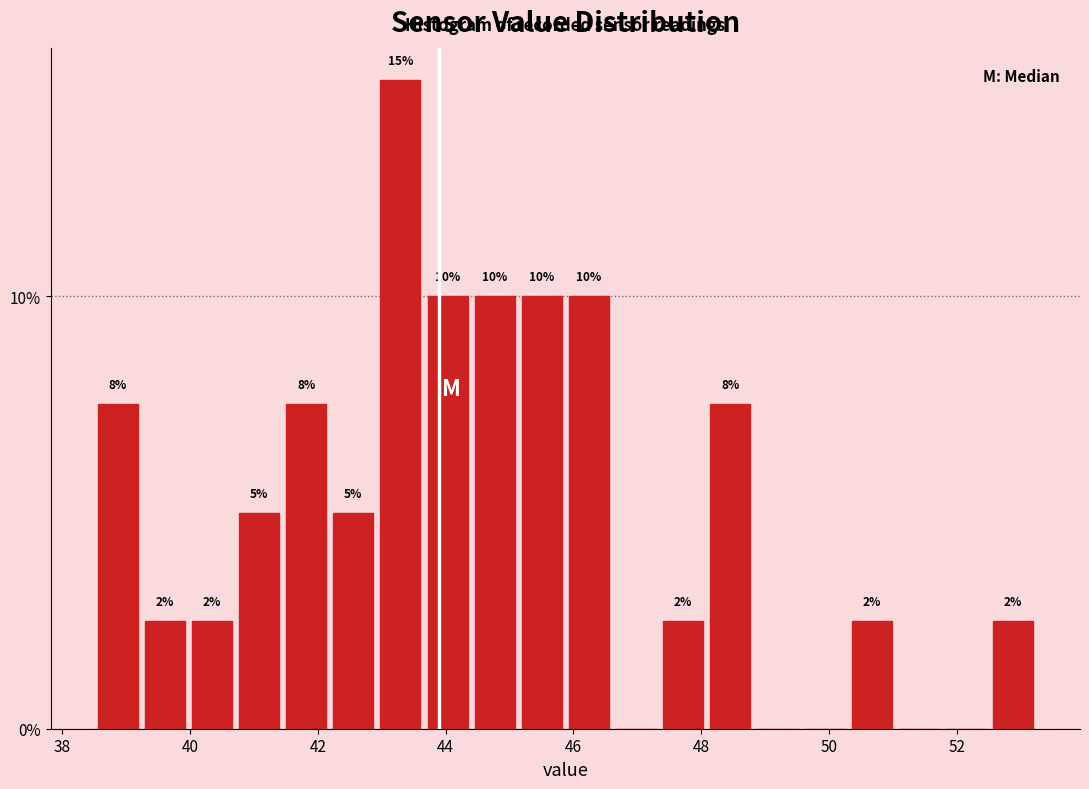

Around what value on the x-axis is the tallest bar? Give the approximate position of its centre, as read against the axis.

43.2